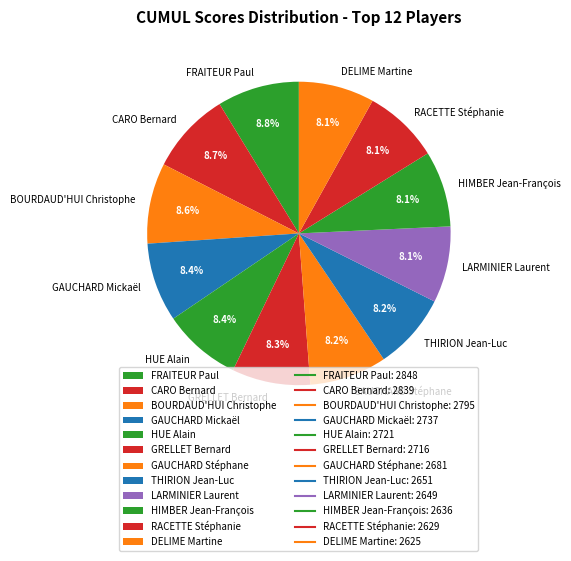

Does any single category account for the majority?

No